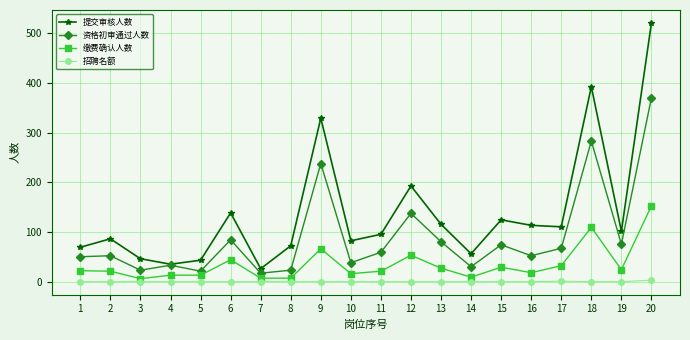

True or false: 招聘名额 and 提交审核人数 cross at least once.

False